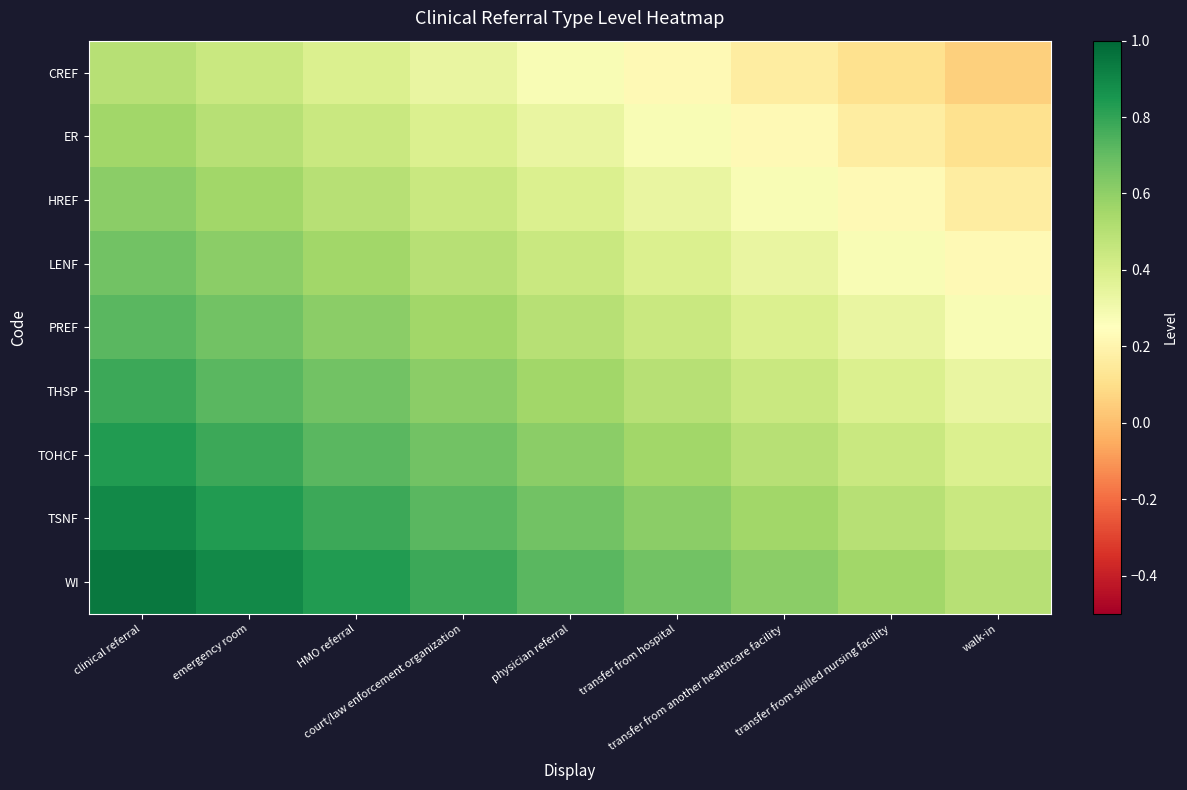

Reading right to left, list all the values displayed in this chart.

CREF: walk-in=0.1	transfer from skilled nursing facility=0.1	transfer from another healthcare facility=0.2	transfer from hospital=0.2	physician referral=0.3	court/law enforcement organization=0.3	HMO referral=0.4	emergency room=0.4	clinical referral=0.5
ER: walk-in=0.1	transfer from skilled nursing facility=0.2	transfer from another healthcare facility=0.2	transfer from hospital=0.3	physician referral=0.3	court/law enforcement organization=0.4	HMO referral=0.4	emergency room=0.5	clinical referral=0.6
HREF: walk-in=0.2	transfer from skilled nursing facility=0.2	transfer from another healthcare facility=0.3	transfer from hospital=0.3	physician referral=0.4	court/law enforcement organization=0.4	HMO referral=0.5	emergency room=0.6	clinical referral=0.6
LENF: walk-in=0.2	transfer from skilled nursing facility=0.3	transfer from another healthcare facility=0.3	transfer from hospital=0.4	physician referral=0.4	court/law enforcement organization=0.5	HMO referral=0.6	emergency room=0.6	clinical referral=0.7
PREF: walk-in=0.3	transfer from skilled nursing facility=0.3	transfer from another healthcare facility=0.4	transfer from hospital=0.4	physician referral=0.5	court/law enforcement organization=0.6	HMO referral=0.6	emergency room=0.7	clinical referral=0.7
THSP: walk-in=0.3	transfer from skilled nursing facility=0.4	transfer from another healthcare facility=0.4	transfer from hospital=0.5	physician referral=0.6	court/law enforcement organization=0.6	HMO referral=0.7	emergency room=0.7	clinical referral=0.8
TOHCF: walk-in=0.4	transfer from skilled nursing facility=0.4	transfer from another healthcare facility=0.5	transfer from hospital=0.6	physician referral=0.6	court/law enforcement organization=0.7	HMO referral=0.7	emergency room=0.8	clinical referral=0.8
TSNF: walk-in=0.4	transfer from skilled nursing facility=0.5	transfer from another healthcare facility=0.6	transfer from hospital=0.6	physician referral=0.7	court/law enforcement organization=0.7	HMO referral=0.8	emergency room=0.8	clinical referral=0.9
WI: walk-in=0.5	transfer from skilled nursing facility=0.6	transfer from another healthcare facility=0.6	transfer from hospital=0.7	physician referral=0.7	court/law enforcement organization=0.8	HMO referral=0.8	emergency room=0.9	clinical referral=0.9